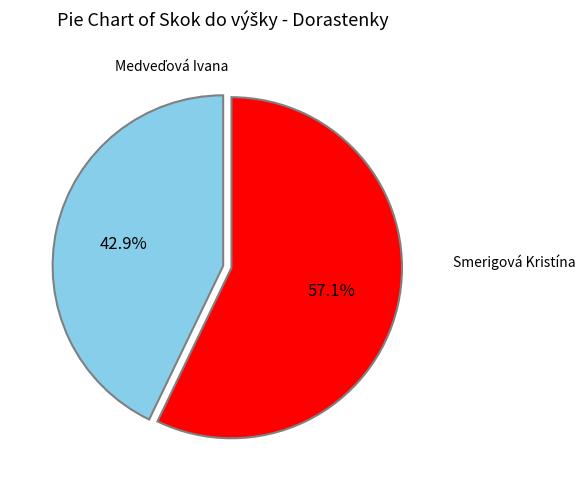

How many slices are in this pie chart?

2